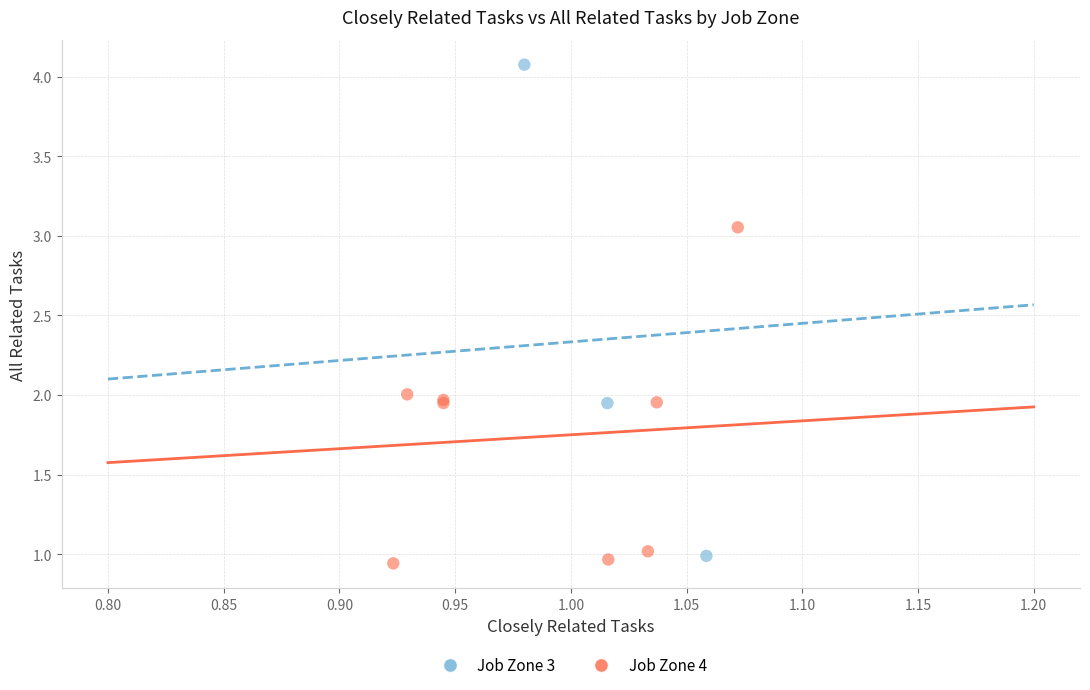

Which series contains the lowest Y value?

Job Zone 4